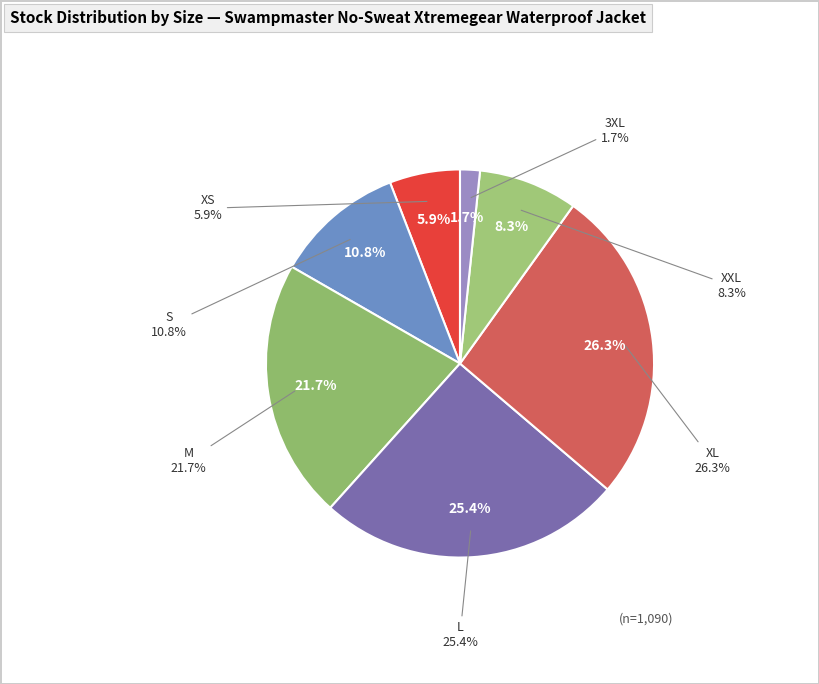

The M slice represents 33% of the pie. True or false?

False